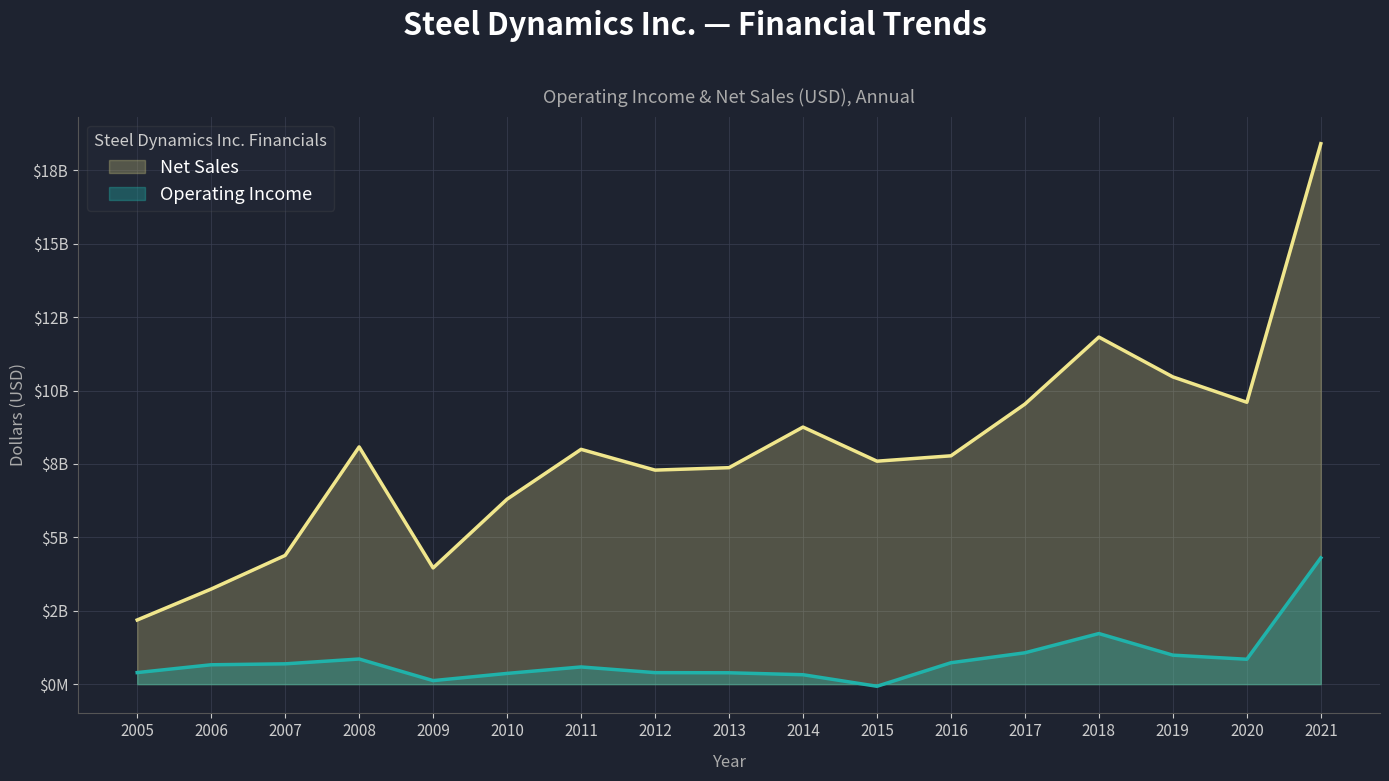

True or false: Operating Income has a value of 364753 at 2010.

True